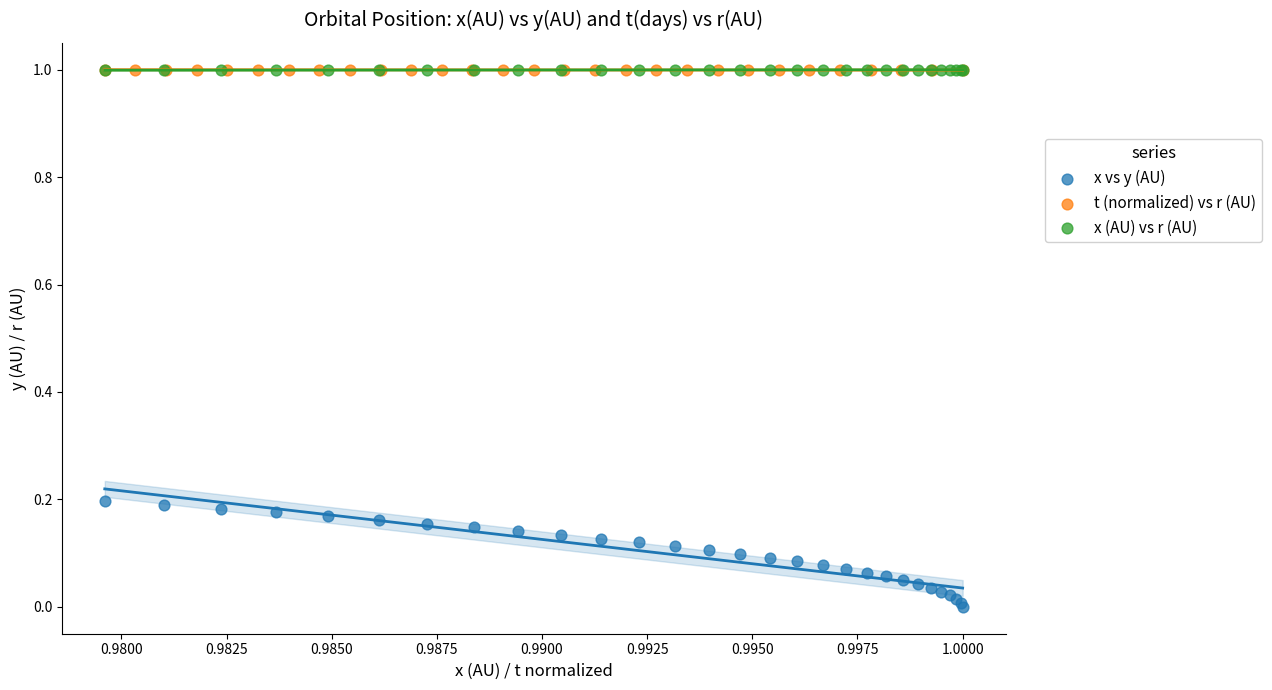

Which series reaches the minimum Y coordinate?

x vs y (AU)